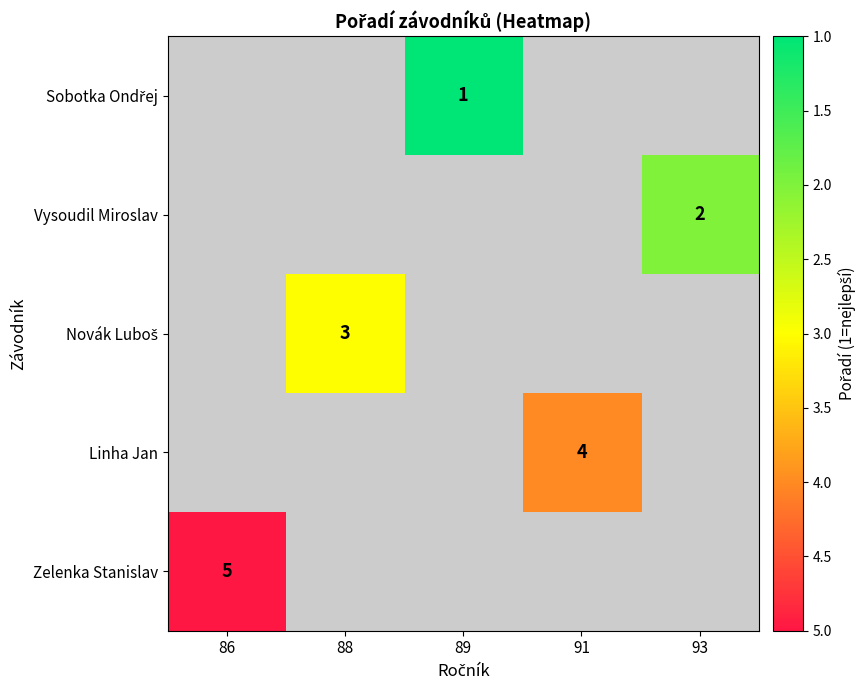

True or false: Zelenka Stanislav has a value of 8 at 86.

False